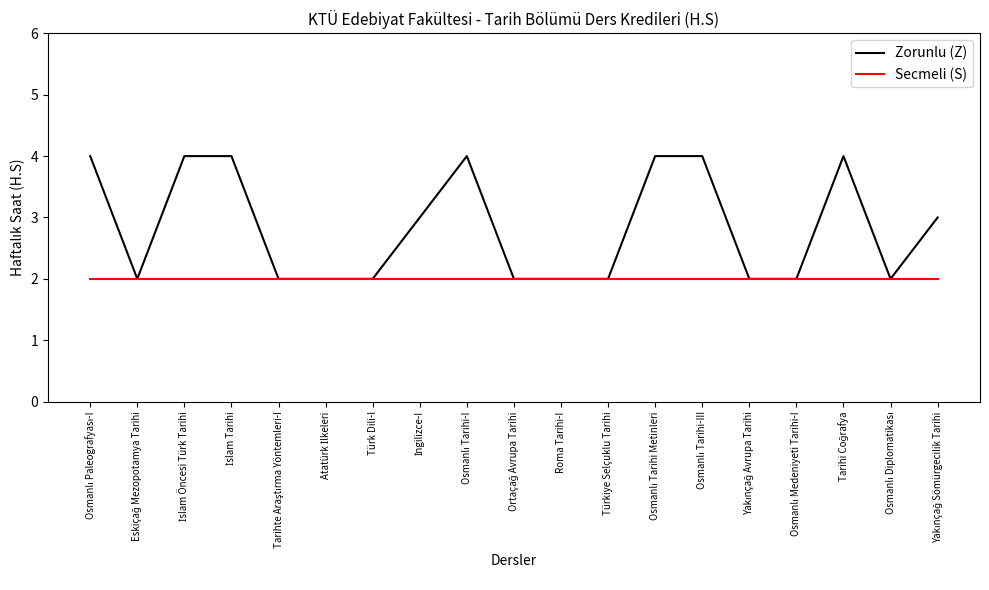

What is the minimum value for Zorunlu (Z)?

2